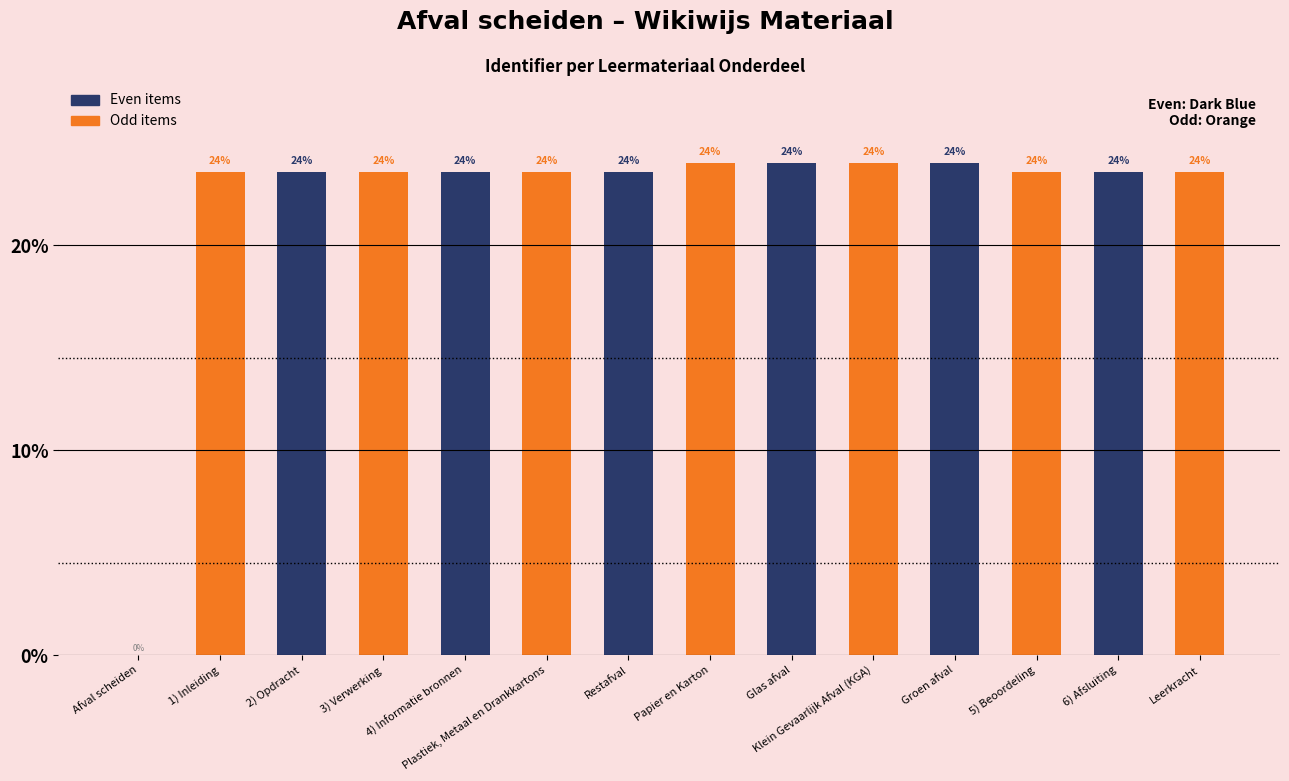

What is the greatest value displayed?

24.0